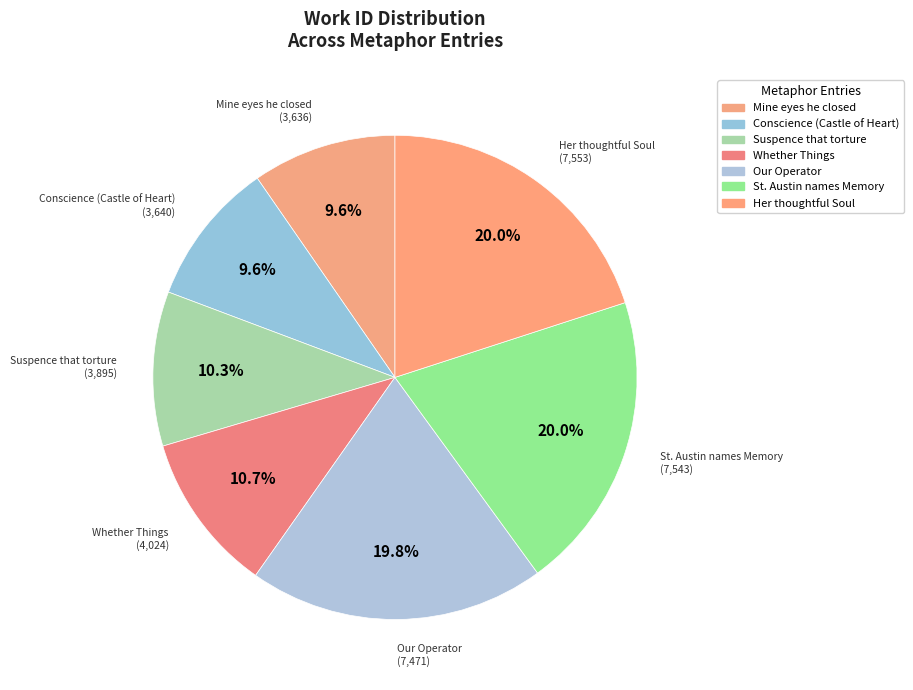

To the nearest percent, what portion does St. Austin names Memory represent?

20%